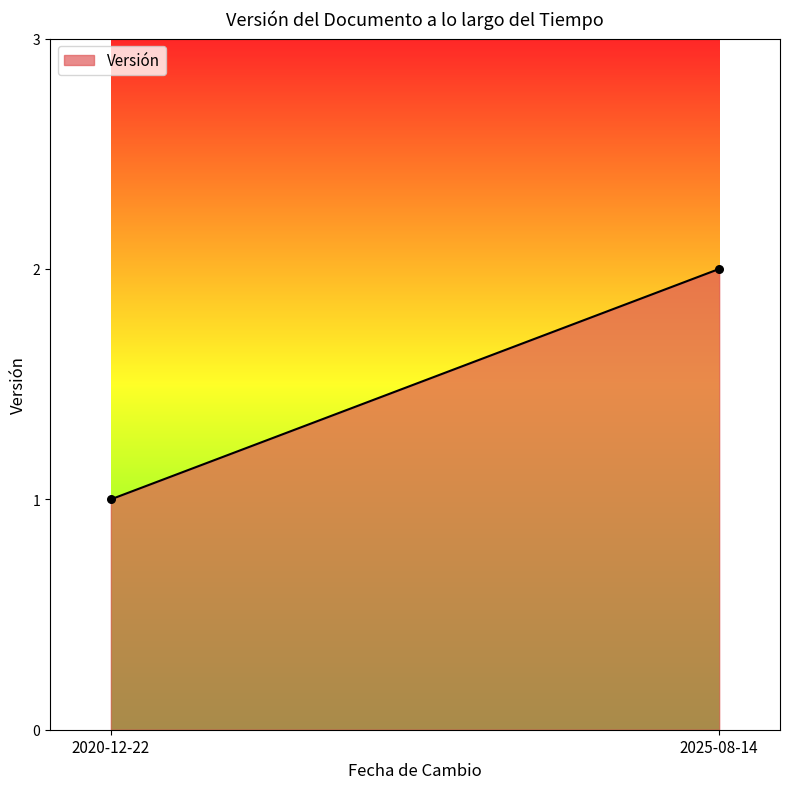

How many points are shown in the scatter plot?

2